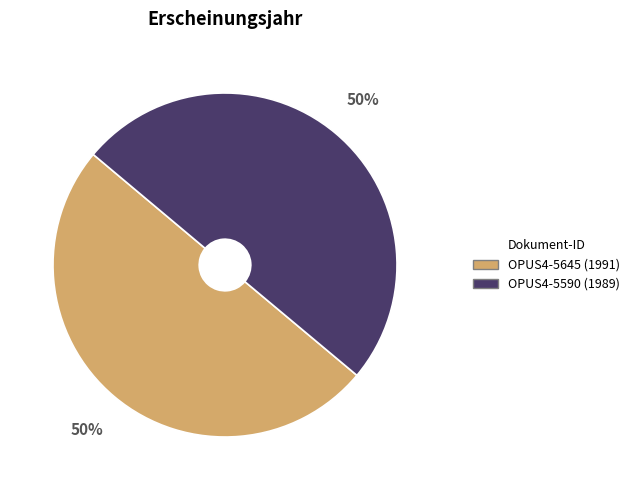

Is it true that OPUS4-5645 is 41% of the pie?

False